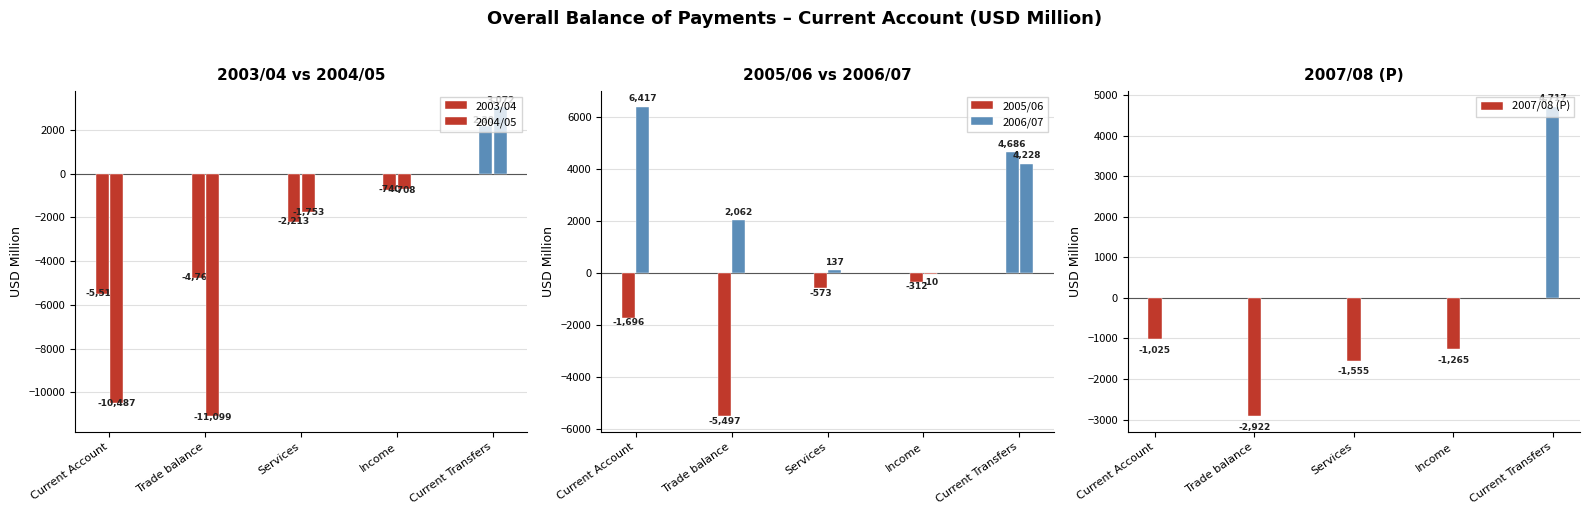

How many negative values does the 2005/06 series have?

4